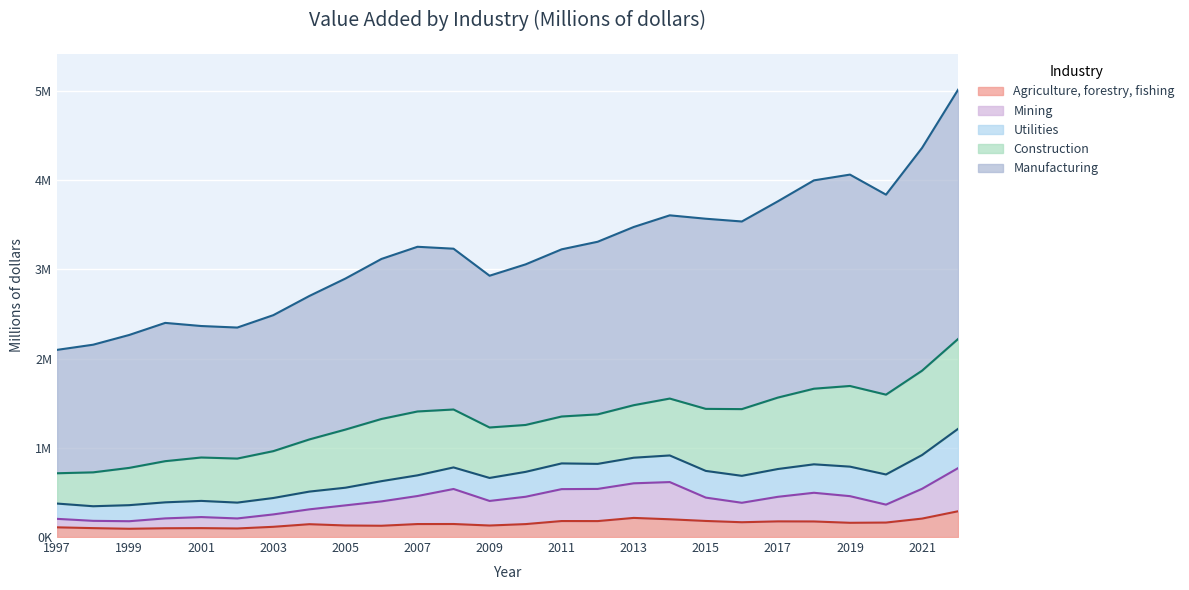

What are all the series names shown in the legend?

Agriculture, forestry, fishing, Mining, Utilities, Construction, Manufacturing